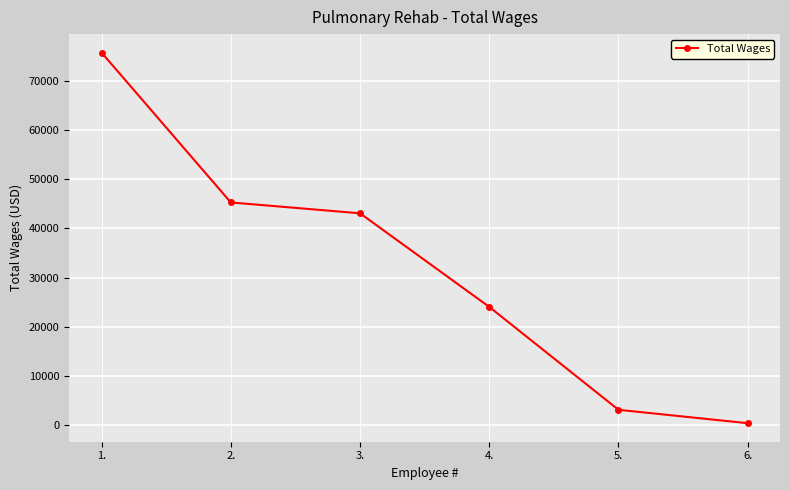

How many series are shown in this chart?

1